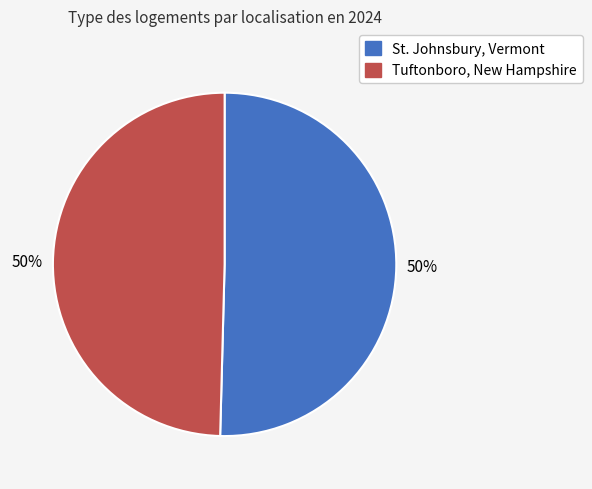

To the nearest percent, what is the average slice percentage?

50%